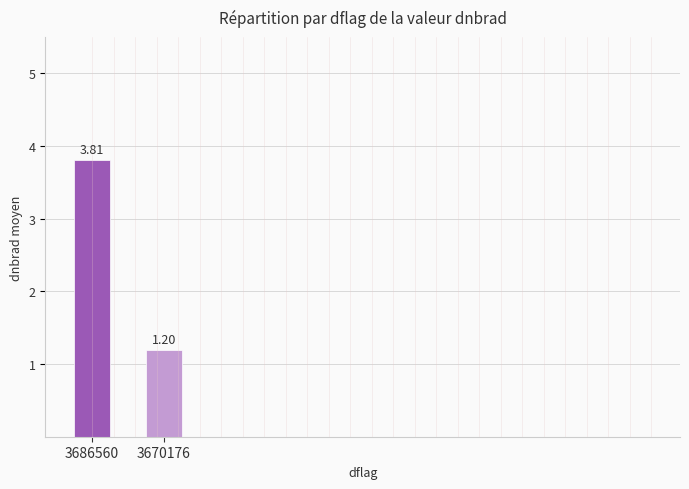

Where is the data nearest to the value 2?

3670176